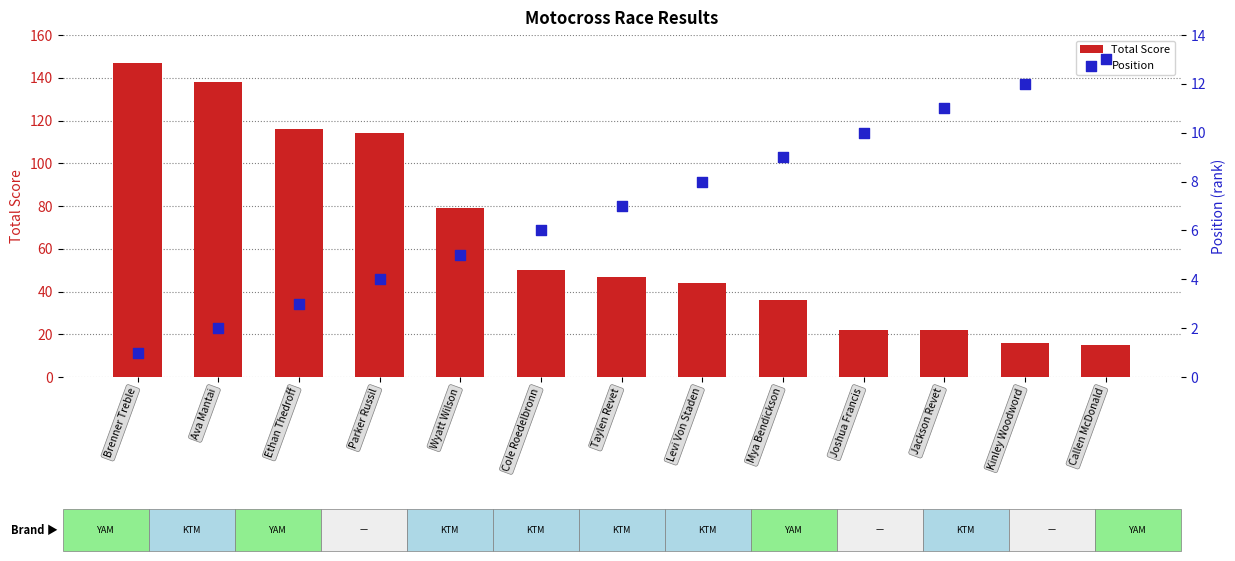

Which series contains the lowest Y value?

Position